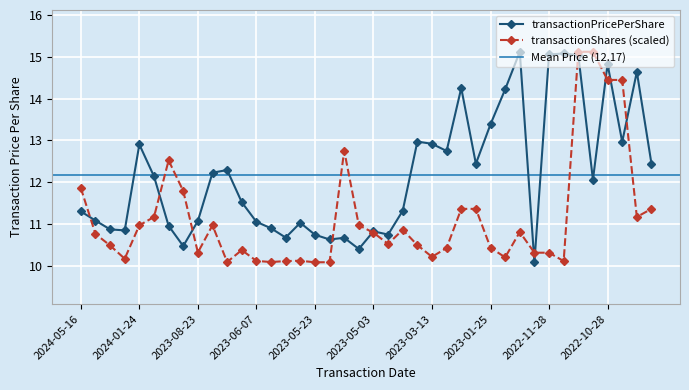

True or false: transactionPricePerShare has a value of 26.3 at 2022-10-28.

False